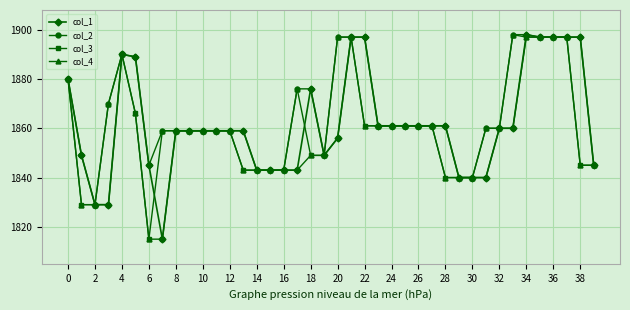

What is the difference between the maximum and minimum values in the col_2 series?

69